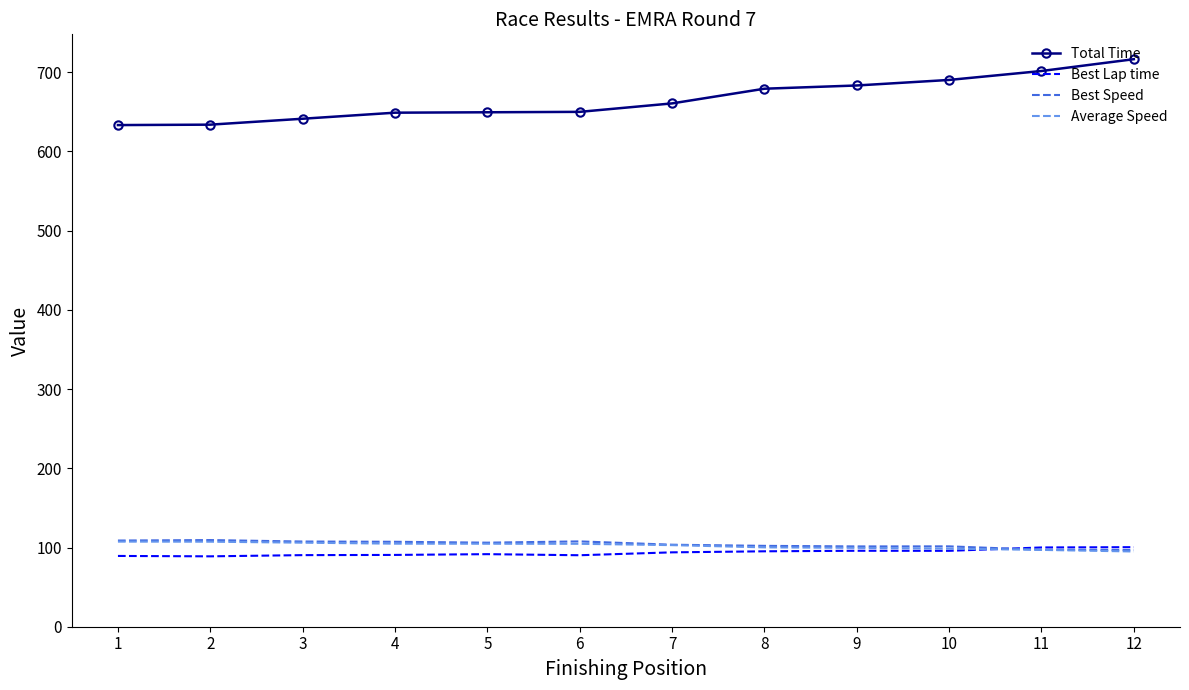

Which series has the largest total across all categories?

Total Time